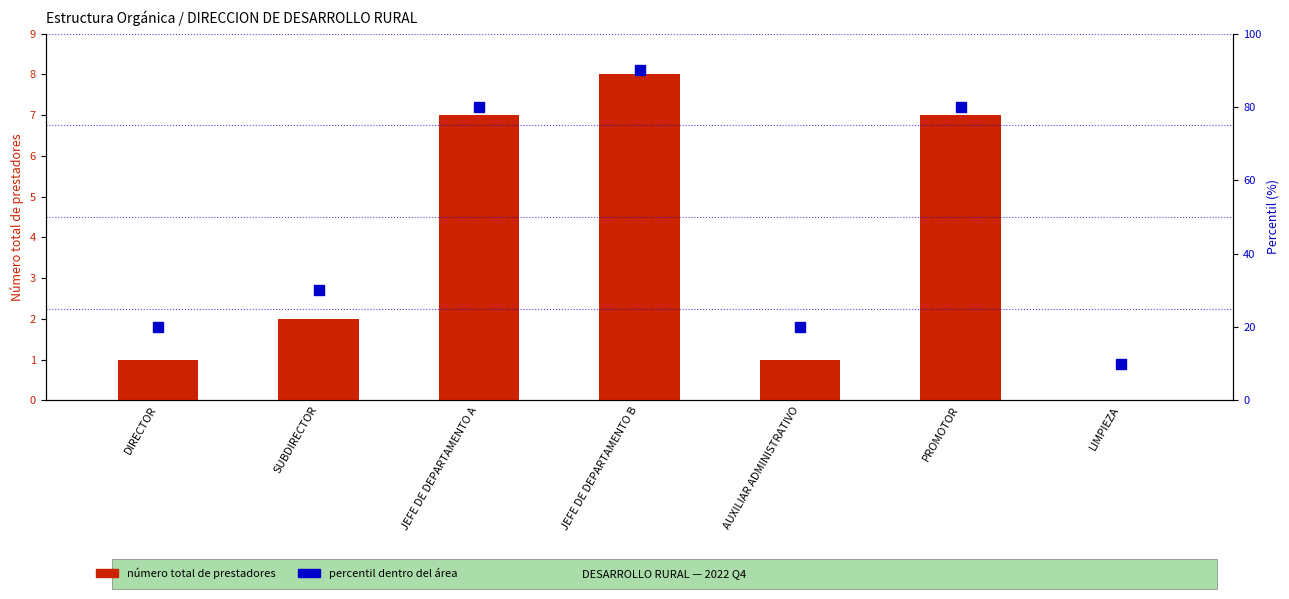

Which series reaches the minimum Y coordinate?

Número total de prestadores